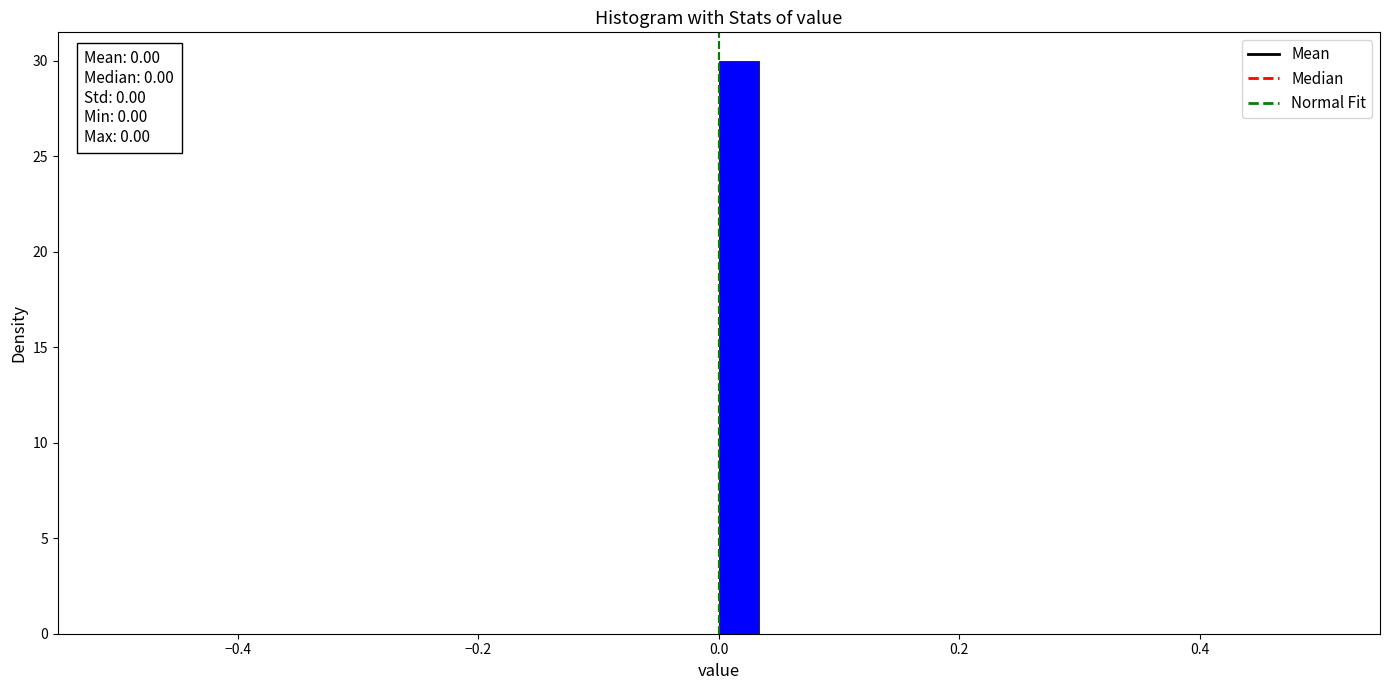

Around what value on the x-axis is the tallest bar? Give the approximate position of its centre, as read against the axis.

0.02